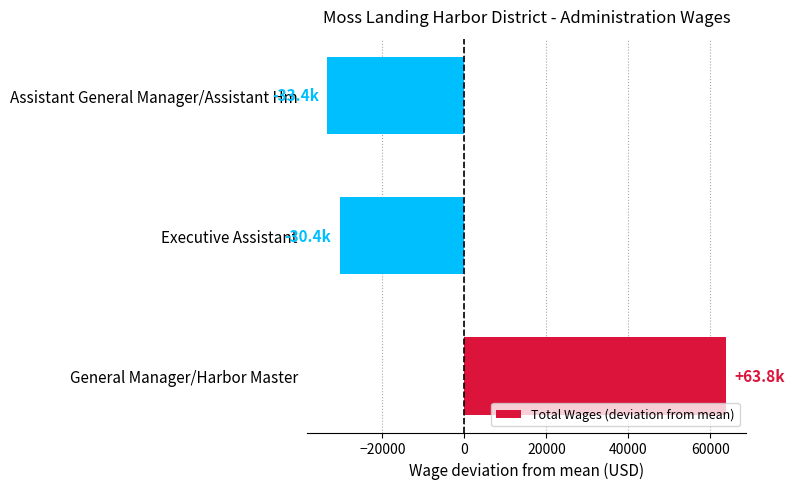

Which has a higher value, General Manager/Harbor Master or Assistant General Manager/Assistant Hm?

General Manager/Harbor Master